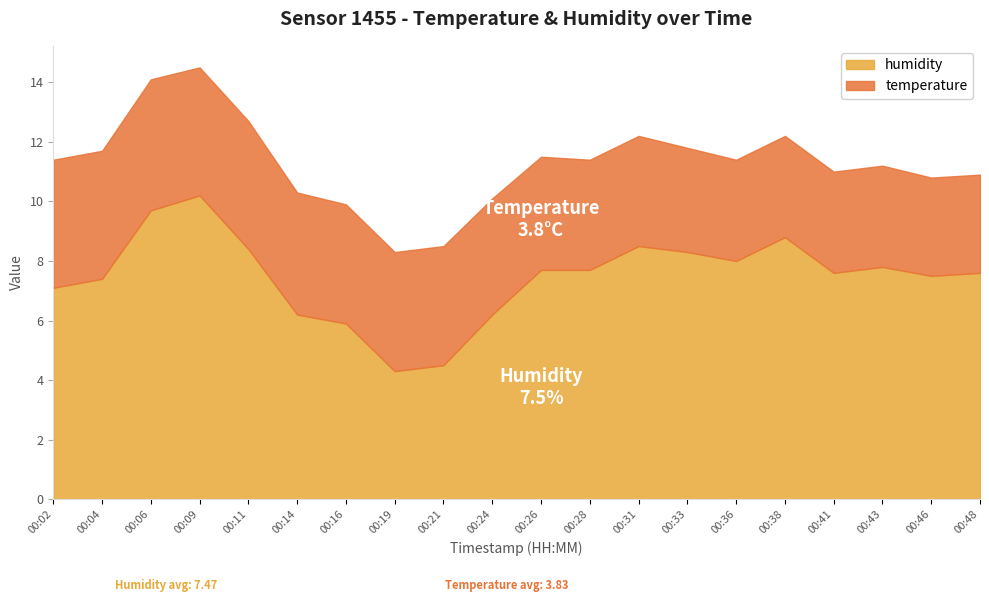

Which series has the largest total across all categories?

humidity